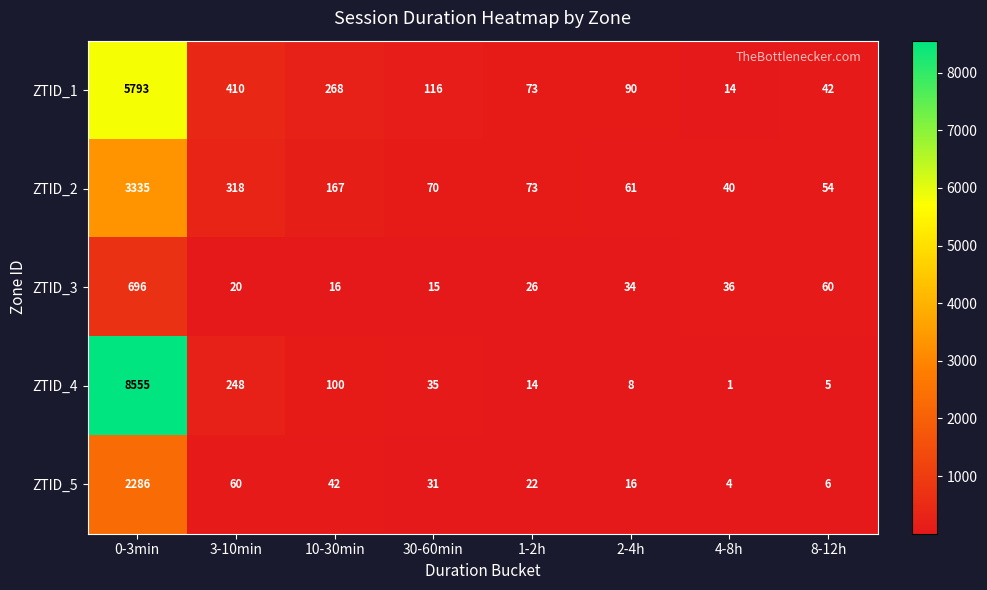

How many data points in ZTID_2 are less than 73?

4